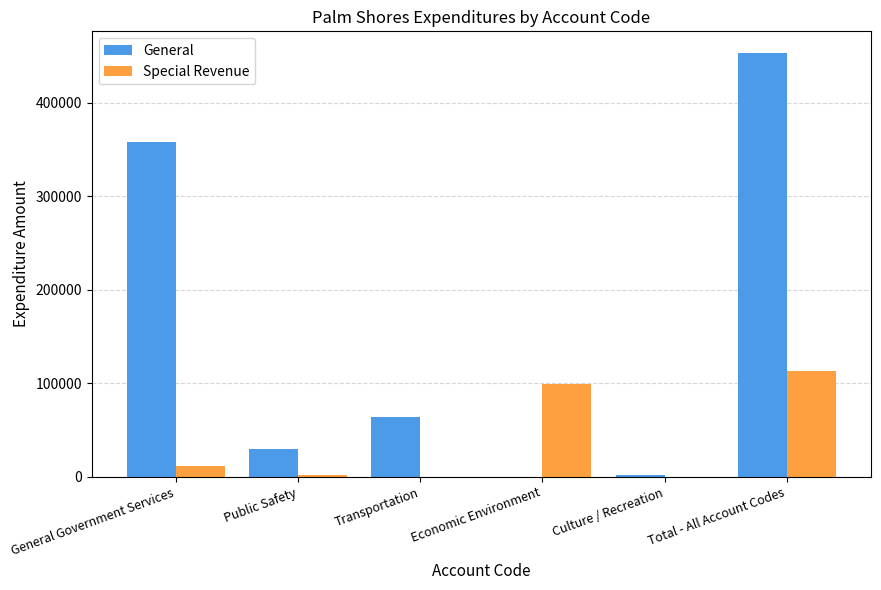

True or false: General has a value of 269960 at Economic Environment.

False